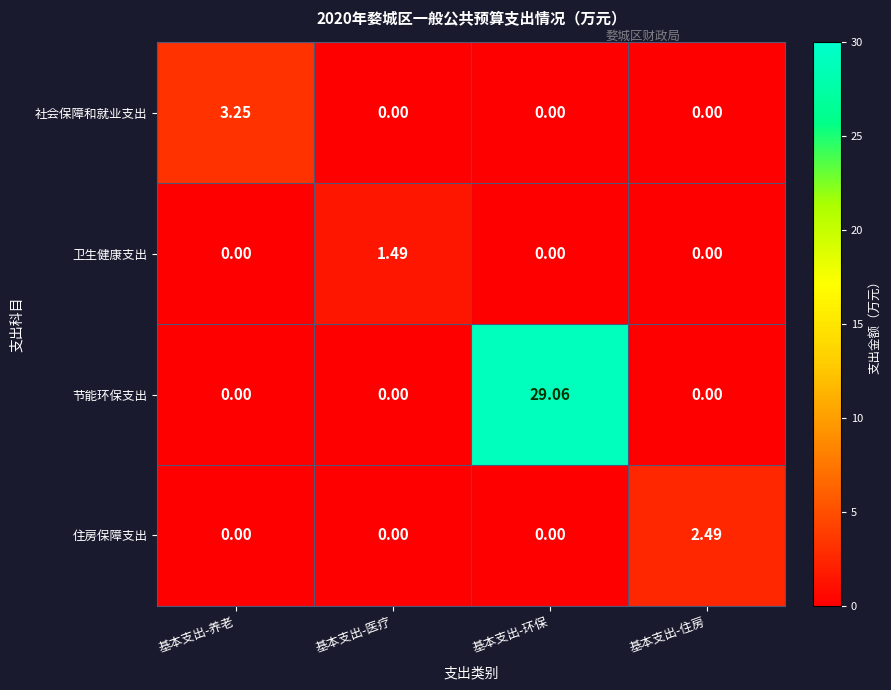

Which label corresponds to the largest value in the chart?

基本支出-环保